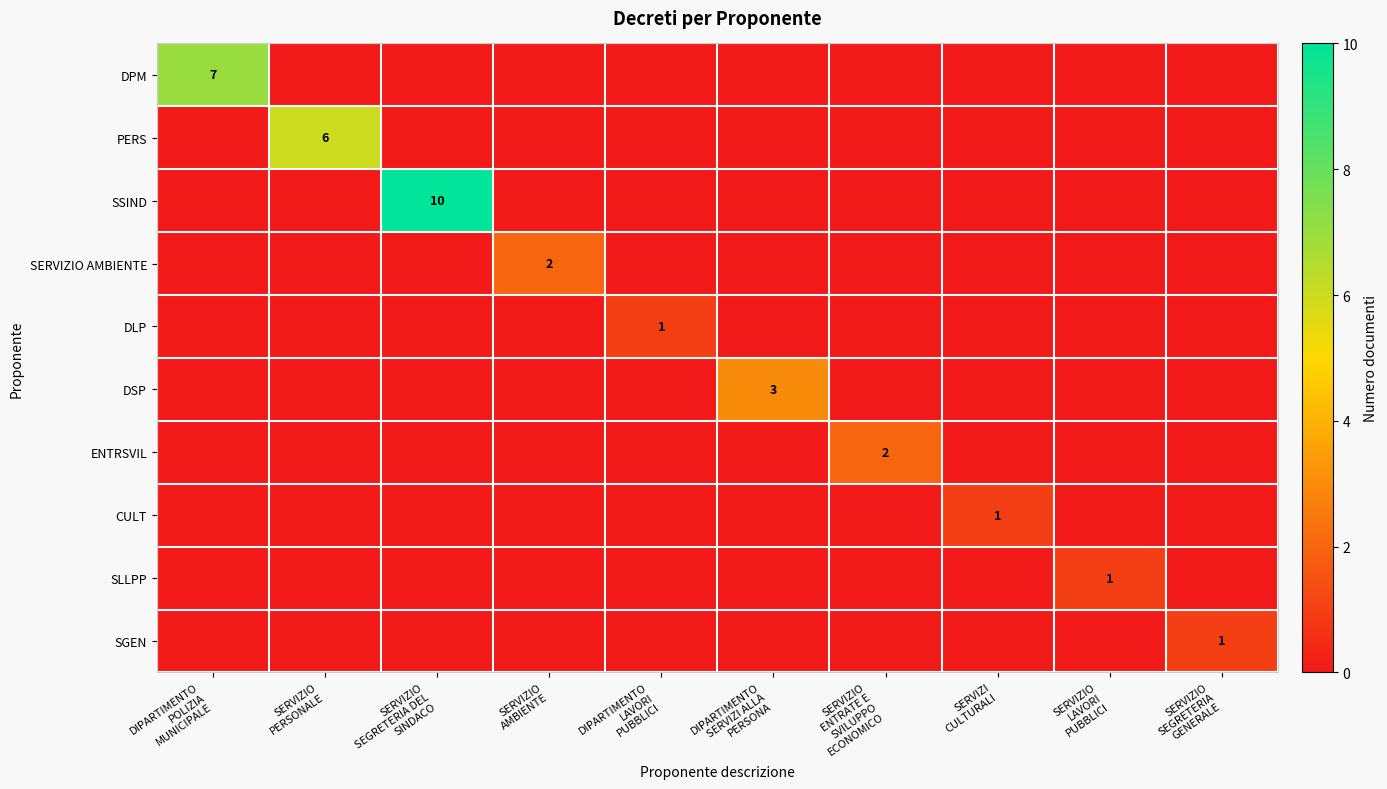

Which series has the largest range (max minus min)?

SSIND